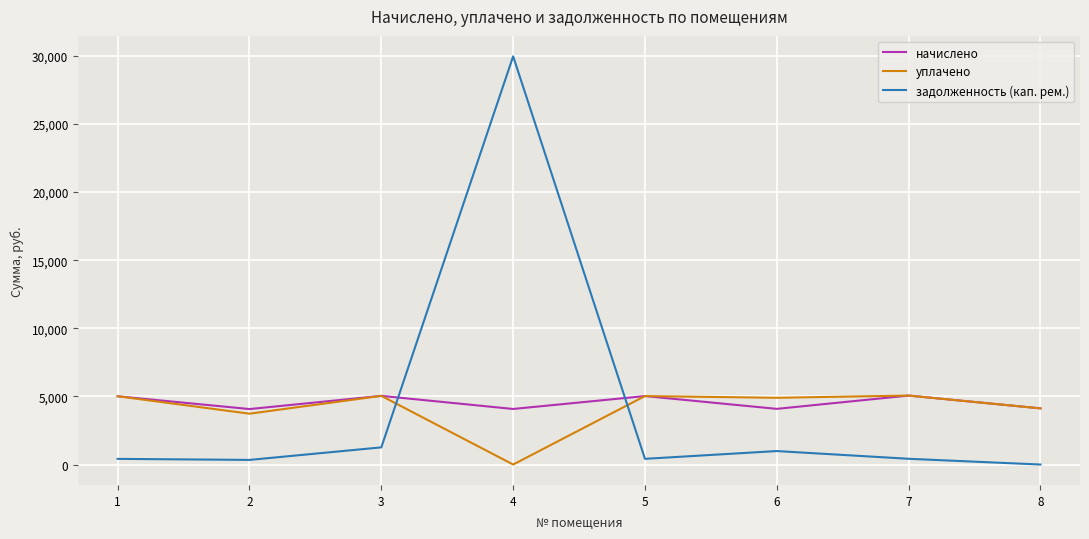

How many times do начислено and задолженность (кап. рем.) cross each other?

2